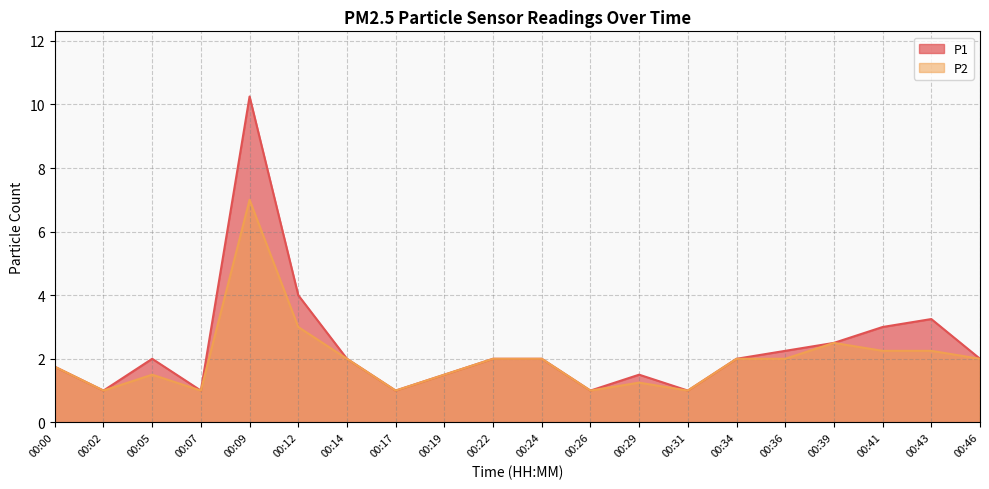

Reading right to left, what are all the values shown in this chart?

P1: 00:46=2.0	00:43=3.2	00:41=3.0	00:39=2.5	00:36=2.2	00:34=2.0	00:31=1.0	00:29=1.5	00:26=1.0	00:24=2.0	00:22=2.0	00:19=1.5	00:17=1.0	00:14=2.0	00:12=4.0	00:09=10.2	00:07=1.0	00:05=2.0	00:02=1.0	00:00=1.8
P2: 00:46=2.0	00:43=2.2	00:41=2.2	00:39=2.5	00:36=2.0	00:34=2.0	00:31=1.0	00:29=1.2	00:26=1.0	00:24=2.0	00:22=2.0	00:19=1.5	00:17=1.0	00:14=2.0	00:12=3.0	00:09=7.0	00:07=1.0	00:05=1.5	00:02=1.0	00:00=1.8